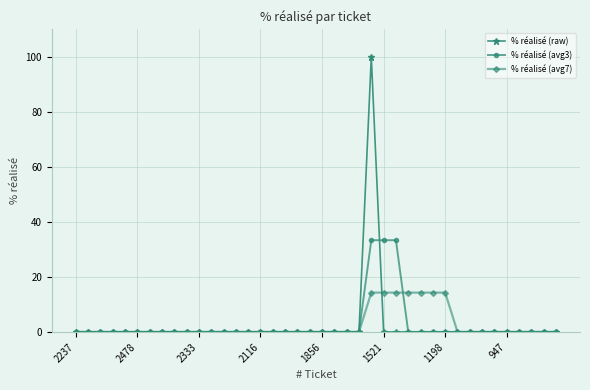

List the series in order of their peak value, lowest first.

% réalisé (avg7), % réalisé (avg3), % réalisé (raw)